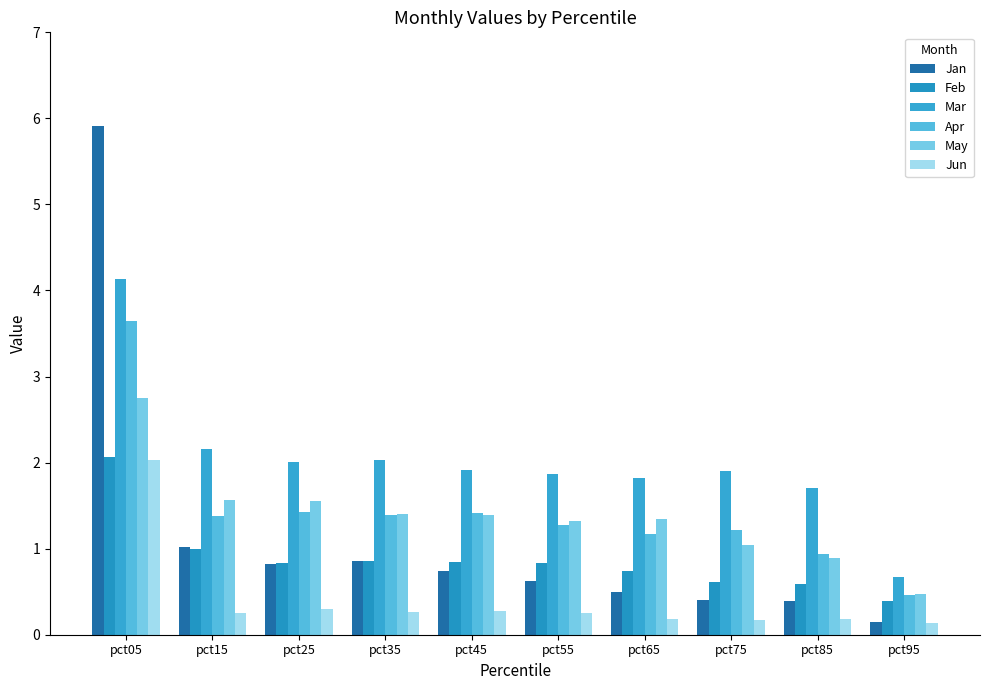

What is the difference between the maximum and minimum values in the Apr series?

3.2